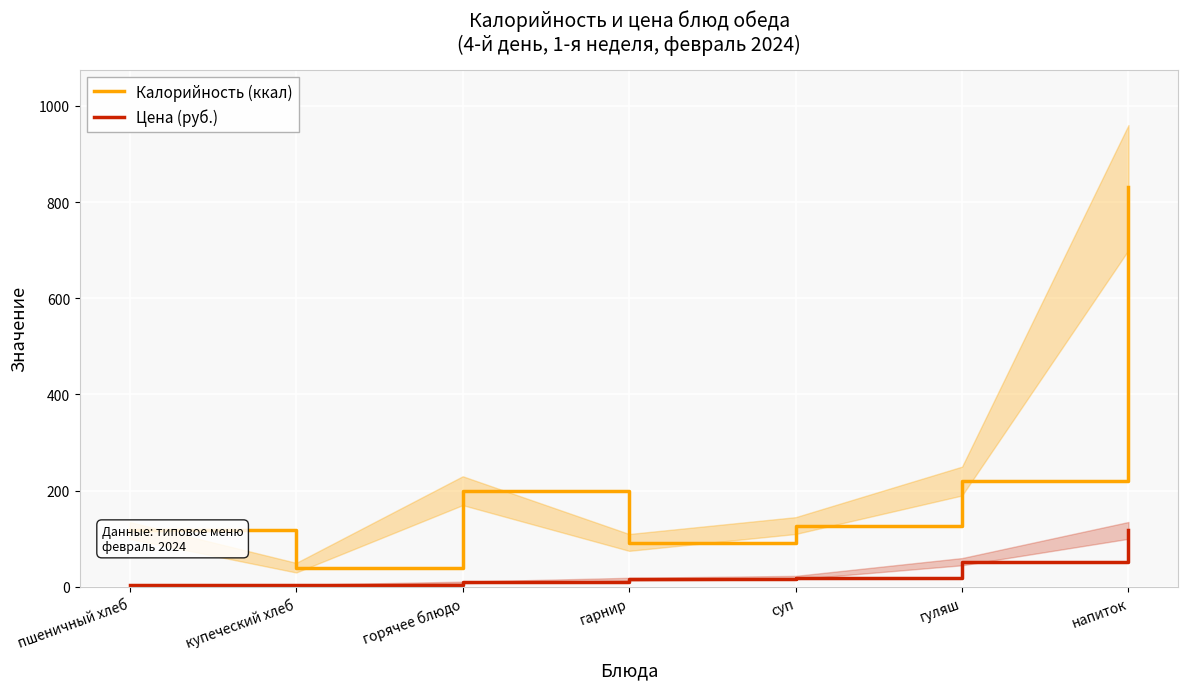

Reading left to right, extract all data points from this chart.

Калорийность (ккал): пшеничный хлеб=117.5	купеческий хлеб=39.6	горячее блюдо=198.8	гарнир=92.0	суп=126.5	гуляш=219.8	напиток=832.2
Цена (руб.): пшеничный хлеб=3.1	купеческий хлеб=3.6	горячее блюдо=9.3	гарнир=16.0	суп=19.6	гуляш=52.2	напиток=118.0